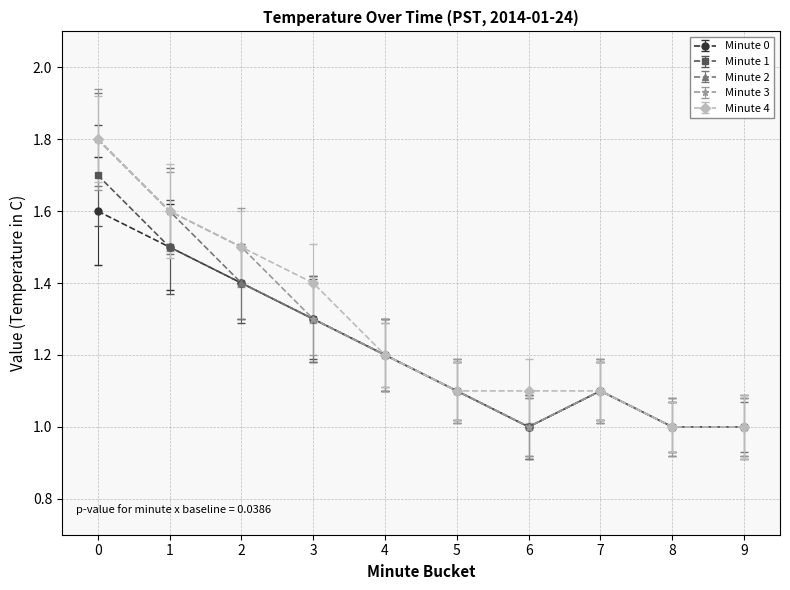

What is the difference between the maximum and minimum values in the Minute 4 series?

0.8